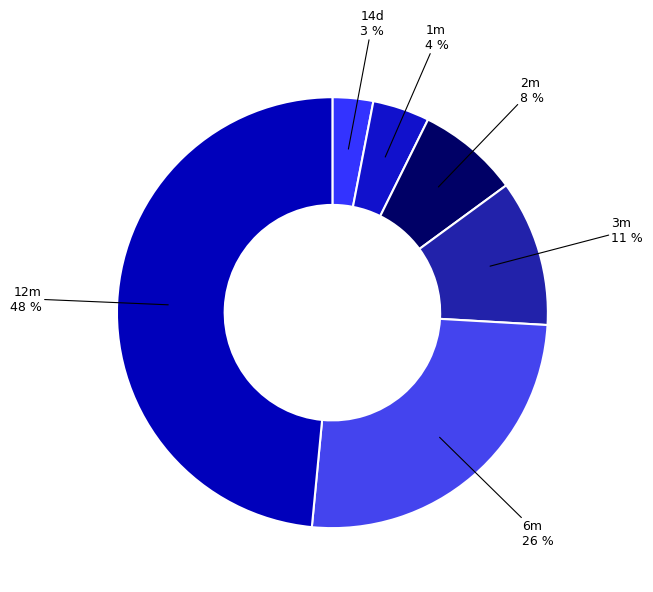

To the nearest percent, what is the difference between the largest and smallest slice percentages?

45%